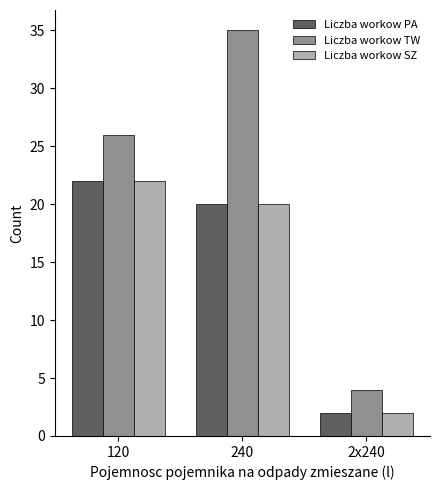

How many groups of bars are there?

3